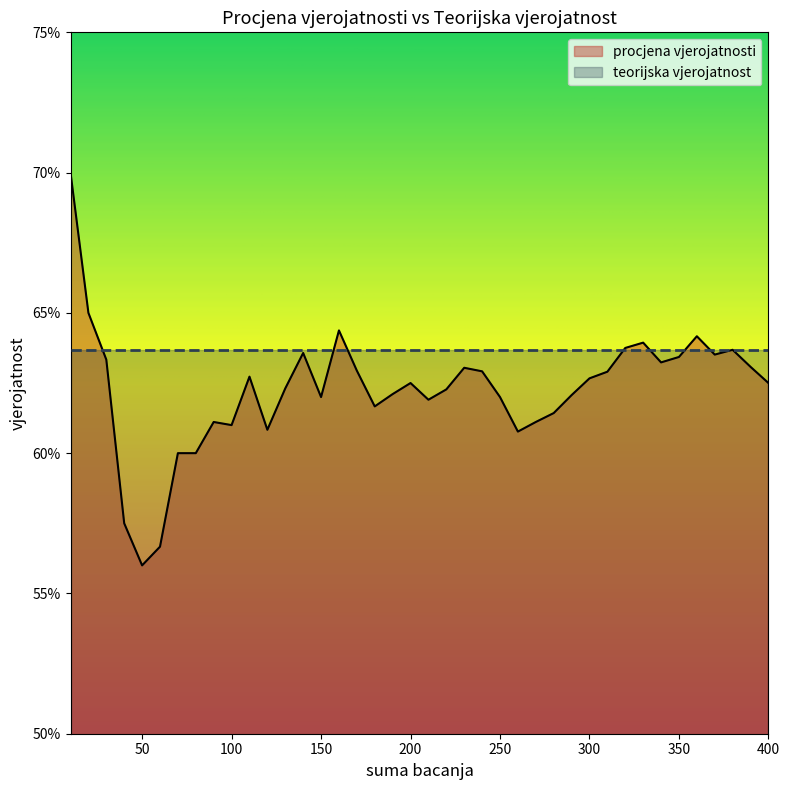

Which category has the lowest value across all series?

50